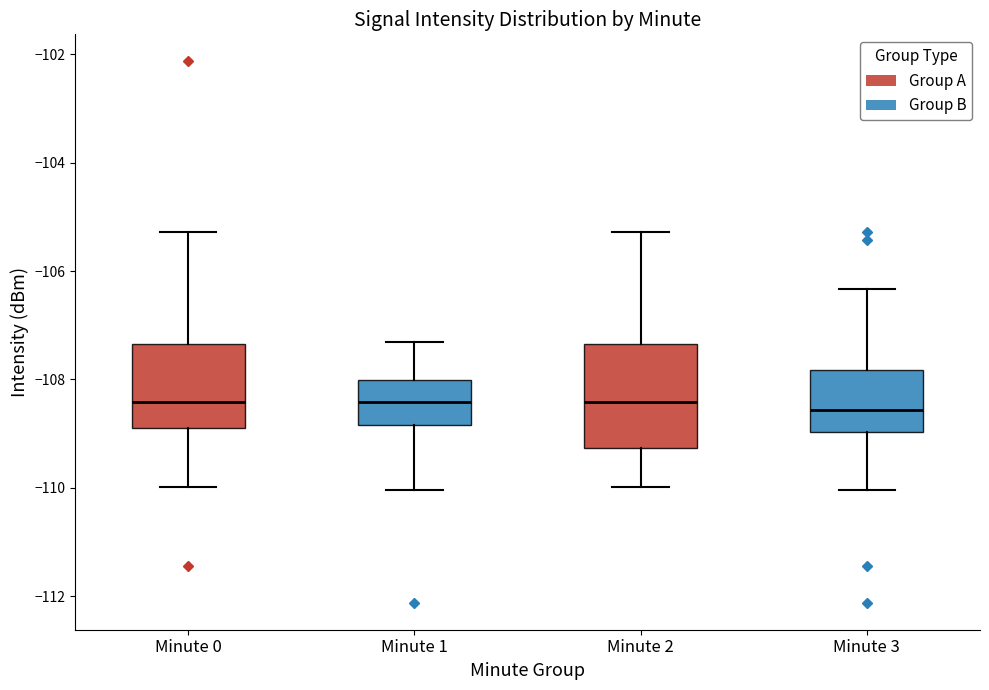

Reading left to right, read every box against the y-axis: the position of its median line, the range the box covers, and the ends of its whiskers. The values are not printed on the chart, so give them approximately, as read against the axis.

Minute 0: median -108.4, box -108.8 to -107.4, whiskers -110.0 to -105.2
Minute 1: median -108.4, box -108.8 to -108.0, whiskers -110.0 to -107.4
Minute 2: median -108.4, box -109.2 to -107.4, whiskers -110.0 to -105.2
Minute 3: median -108.6, box -109.0 to -107.8, whiskers -110.0 to -106.4